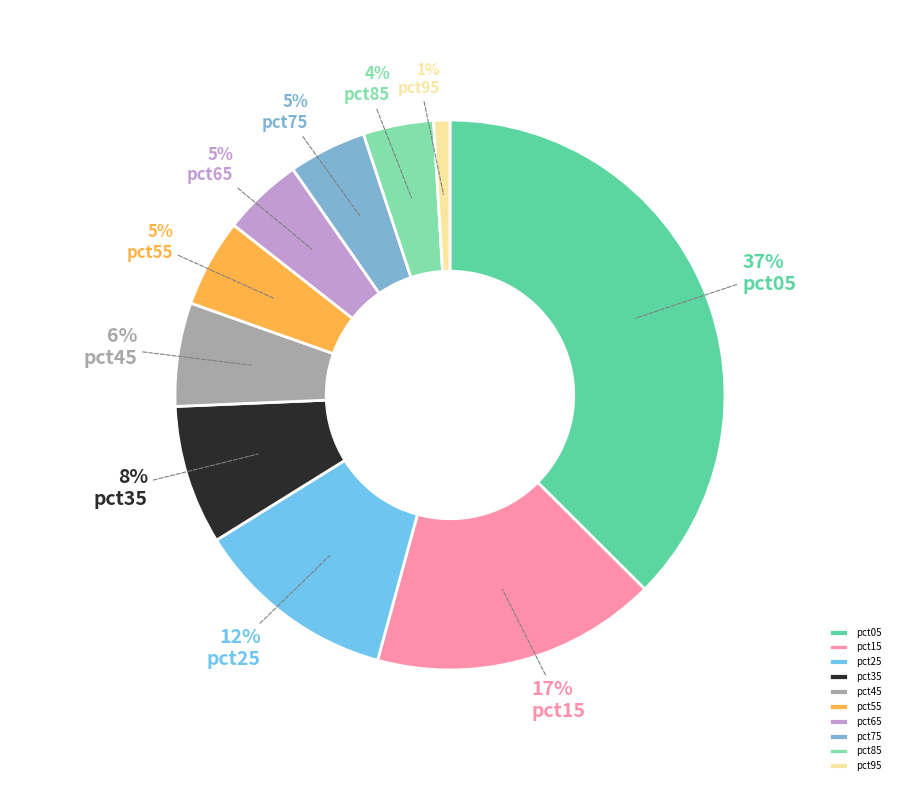

What portion of the pie excludes pct65?

95.3%